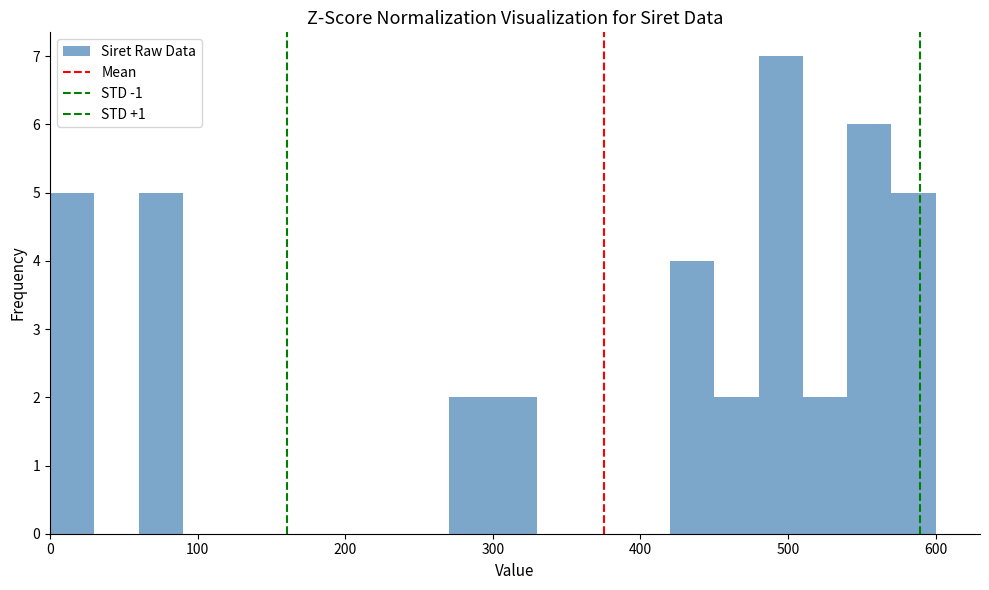

Read against the x-axis, roughly where is the centre of the tallest bar?

500